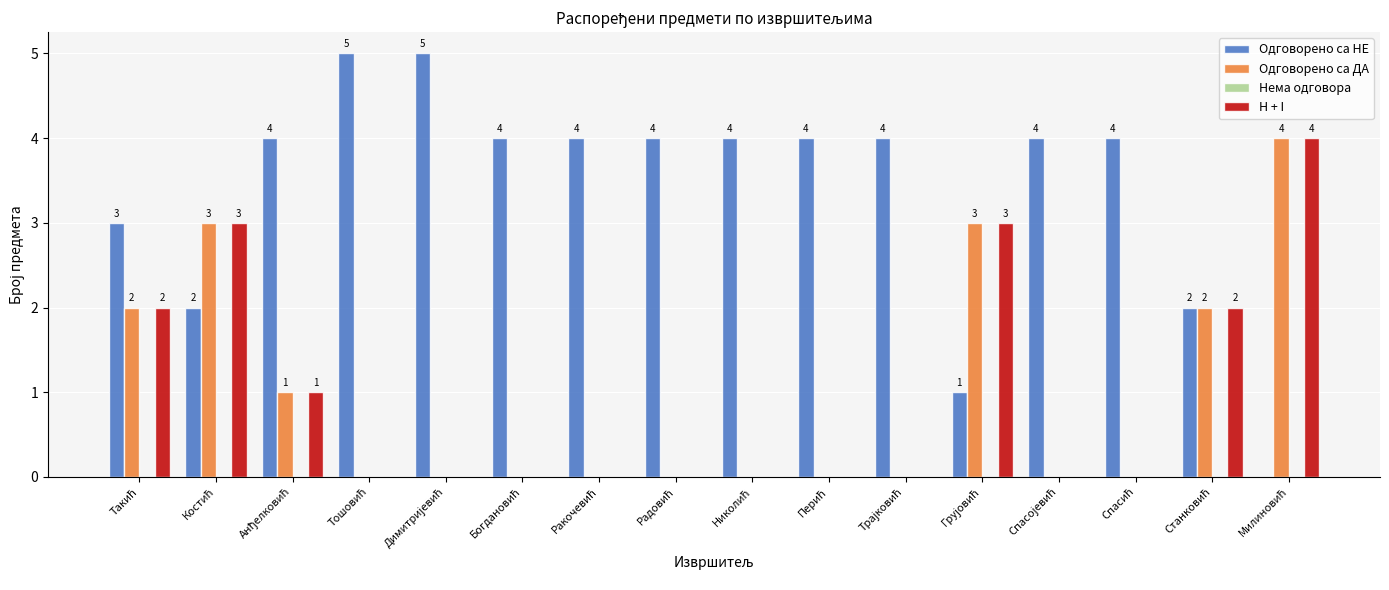

What is the maximum value shown in the chart?

5